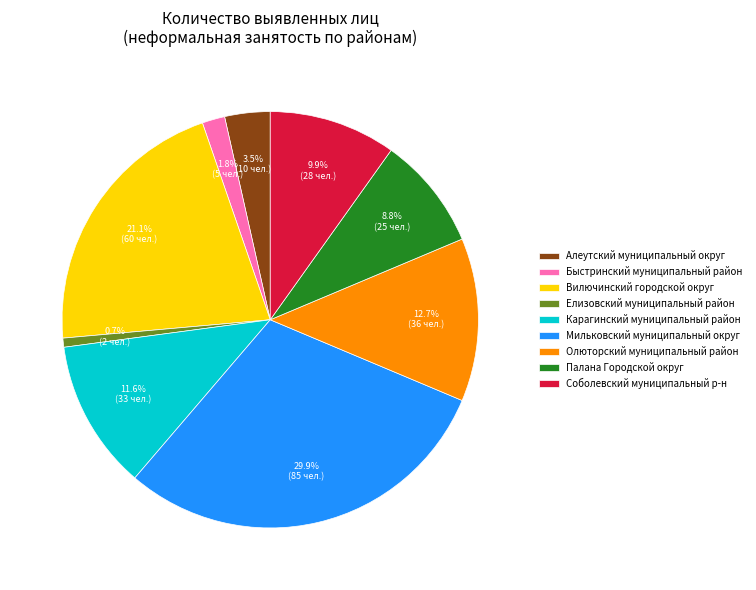

True or false: Карагинский муниципальный район accounts for 24% of the total.

False